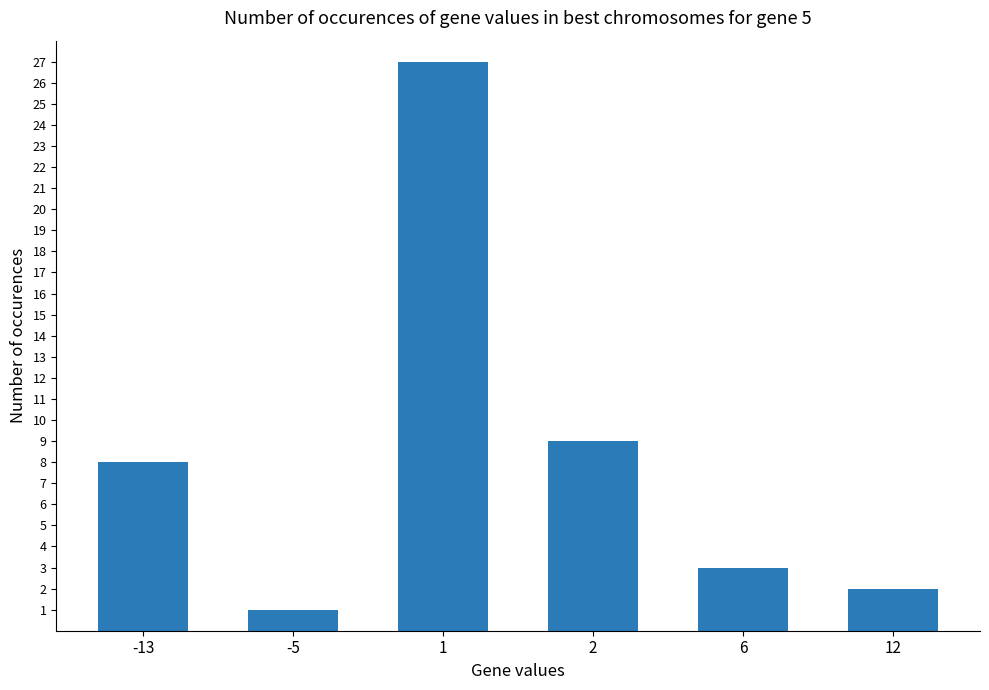

Reading left to right, list all the values displayed in this chart.

8	1	27	9	3	2